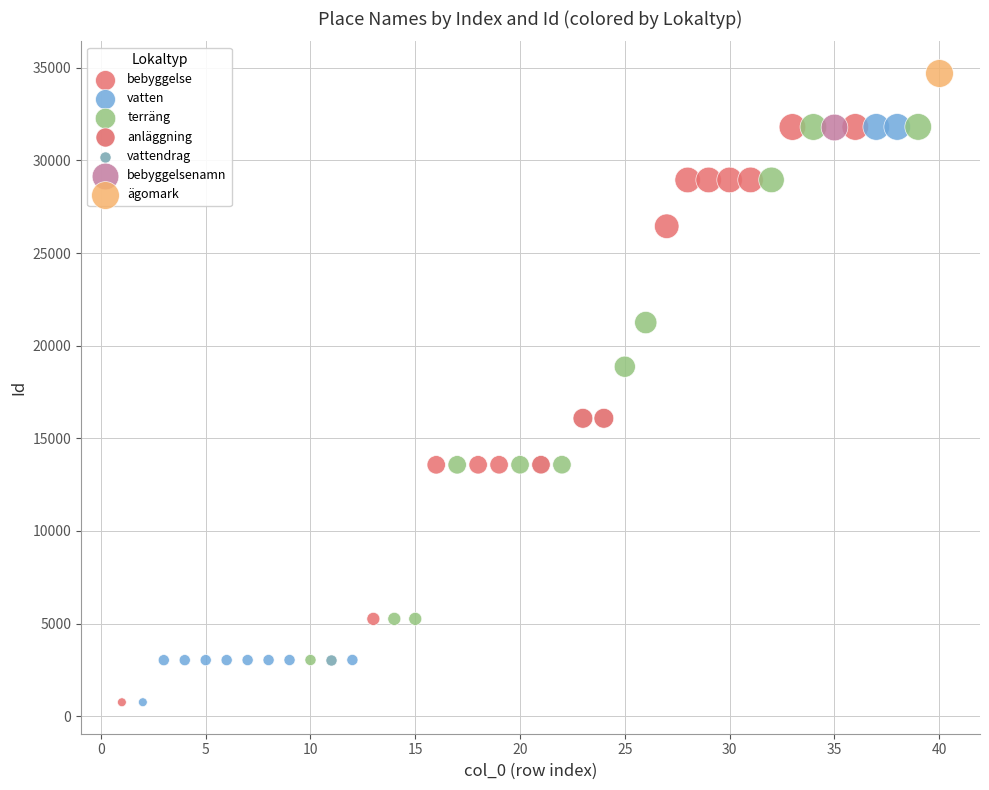

What are all the series names shown in the legend?

bebyggelse, vatten, terräng, anläggning, vattendrag, bebyggelsenamn, ägomark